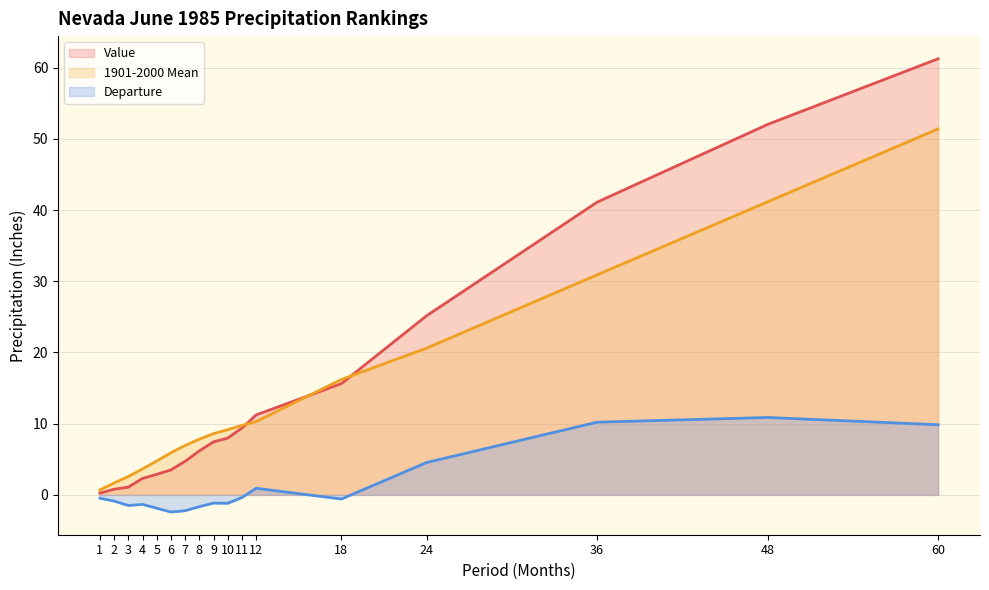

Where is Value nearest to the value 30?

24